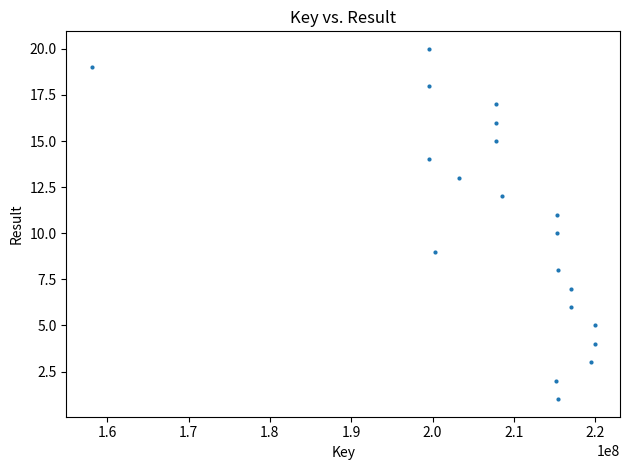

What is the range of X values (max minus min)?

61877680